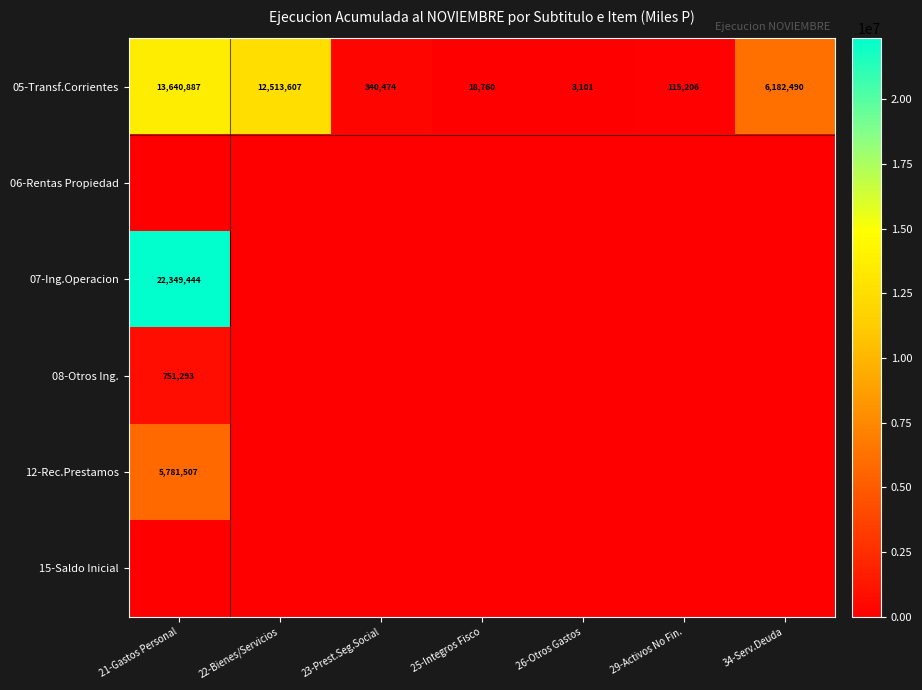

Which has a higher value, 21-Gastos Personal or 34-Serv.Deuda?

21-Gastos Personal